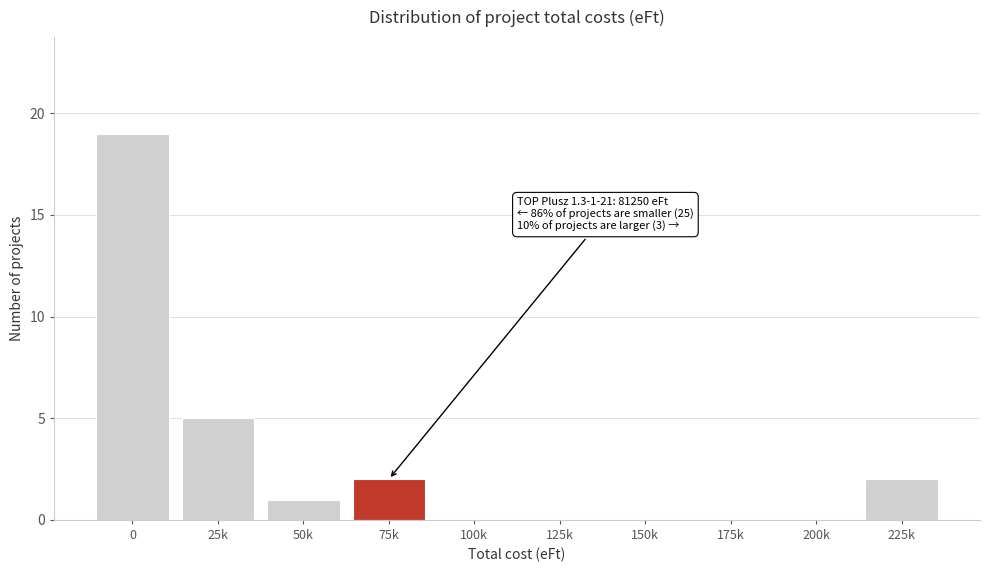

Reading left to right, what are all the values shown in this chart?

0=19	25k=5	50k=1	75k=2	100k=0	125k=0	150k=0	175k=0	200k=0	225k=2